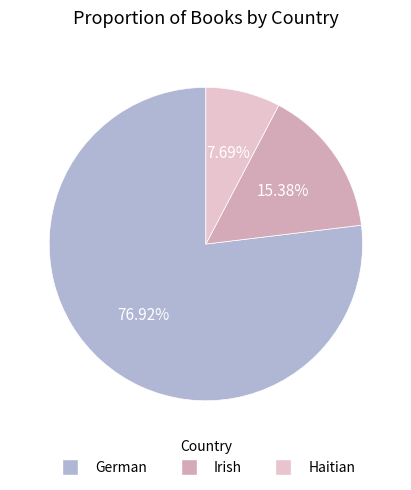

Is there a majority slice in this chart?

Yes